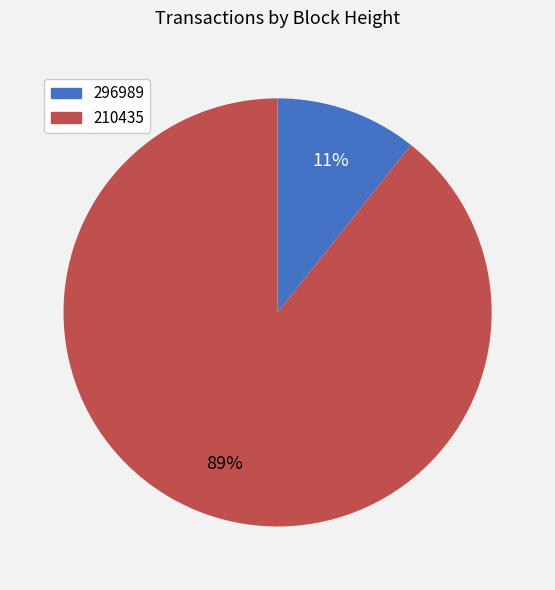

To the nearest percent, what portion does 210435 represent?

89%